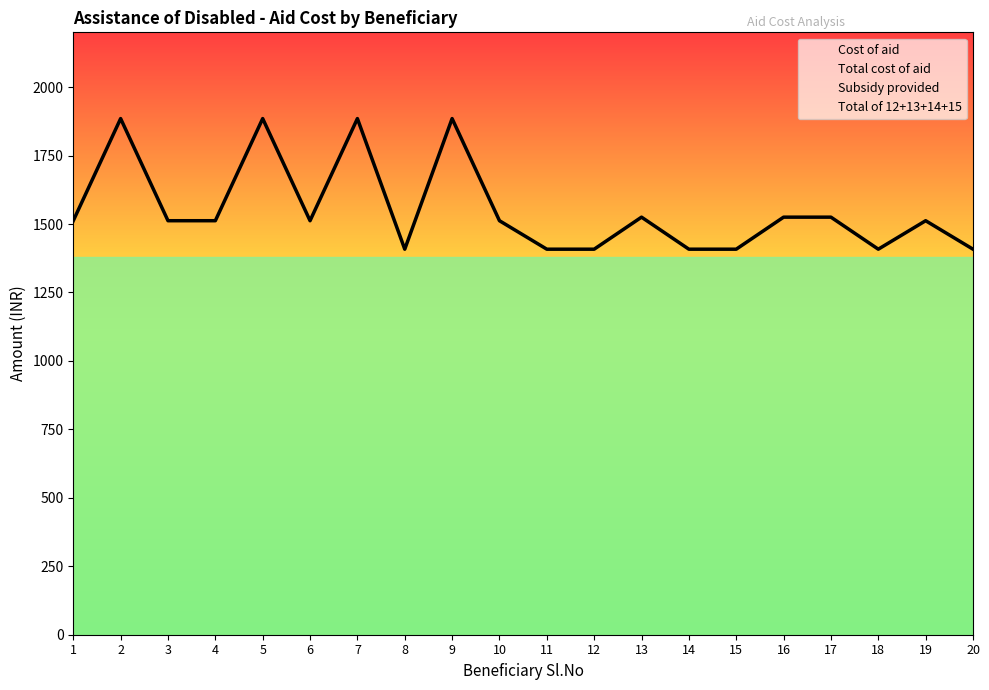

Rank the categories by Subsidy provided value from lowest to highest.

8, 11, 12, 14, 15, 18, 20, 1, 3, 4, 6, 10, 19, 13, 16, 17, 2, 5, 7, 9